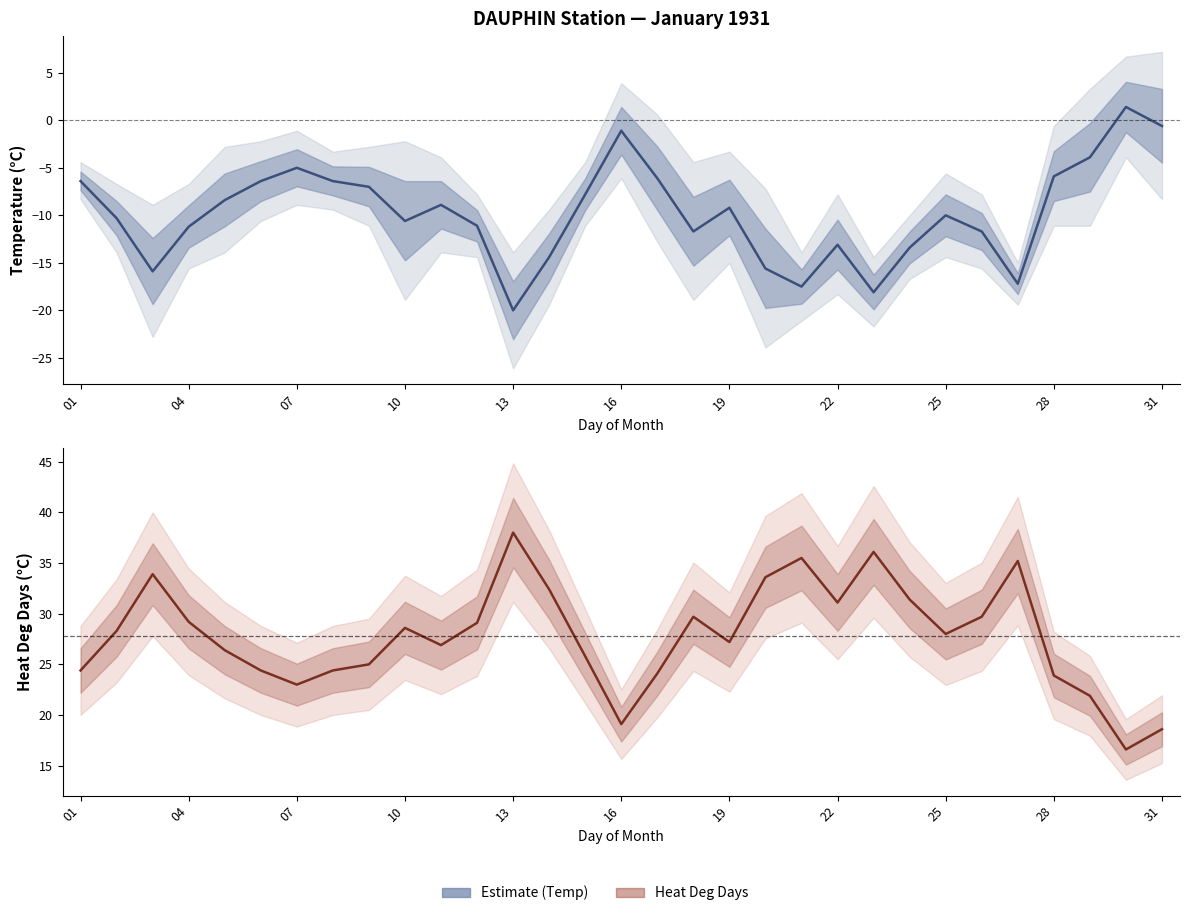

True or false: Heat Deg Days (°C) and Mean Temp (°C) cross at least once.

False